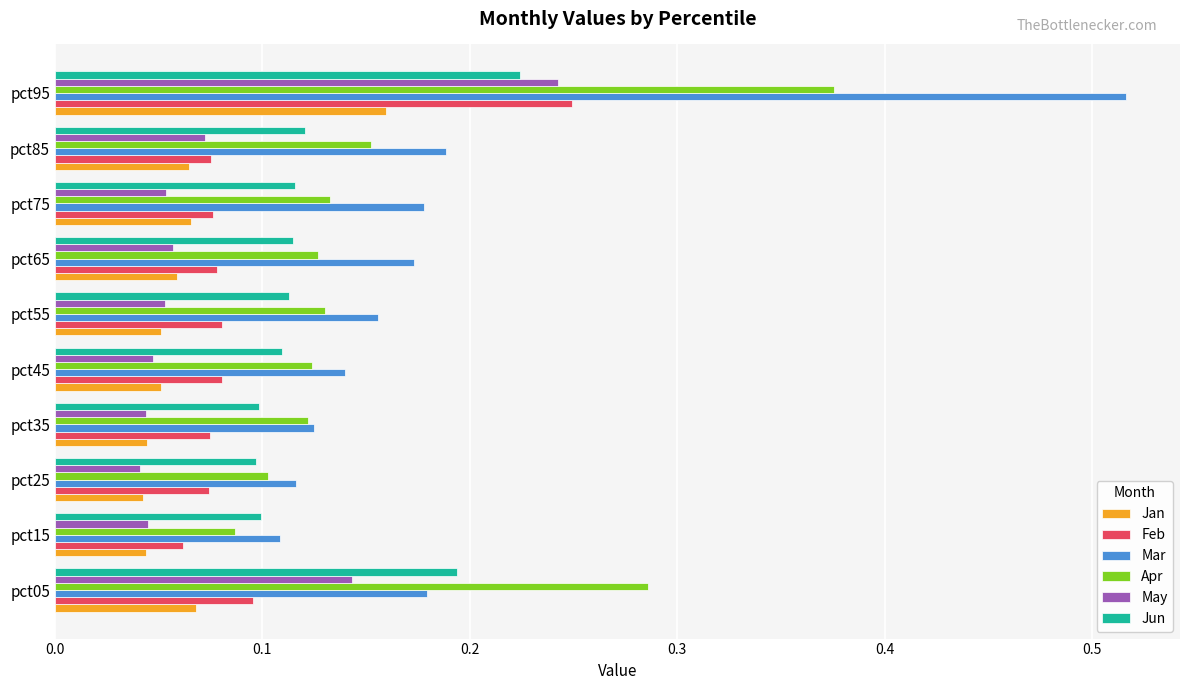

At which label is Mar closest to 0?

pct15